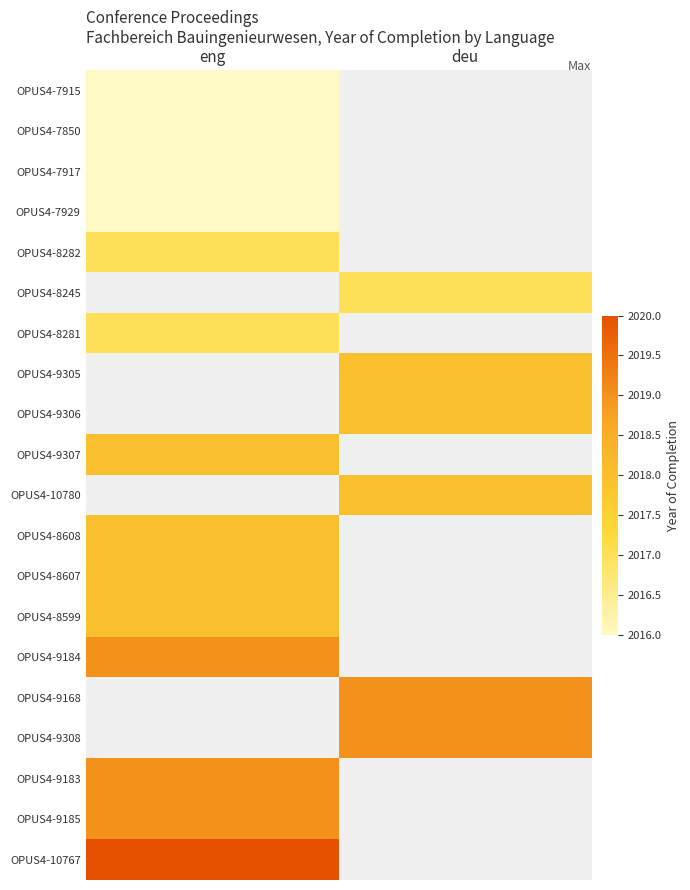

Rank the categories by OPUS4-7917 value from lowest to highest.

eng, deu